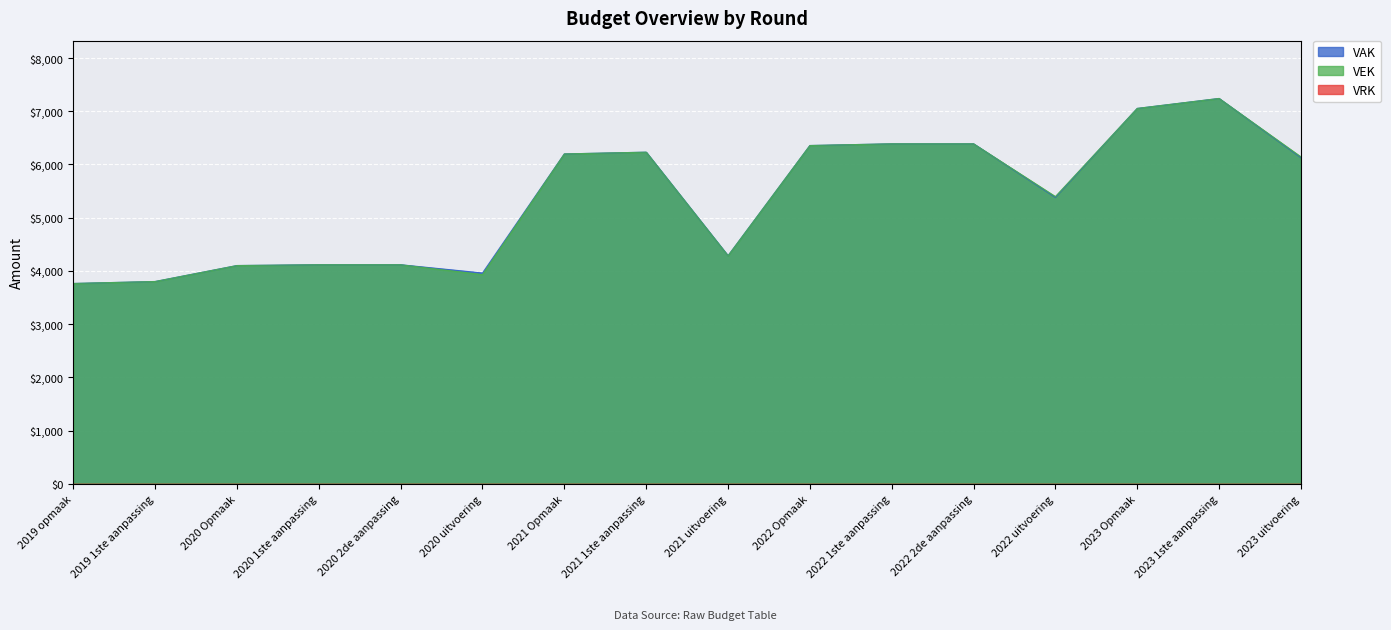

Between 2022 Opmaak and 2023 uitvoering, which series saw the biggest shift?

VAK